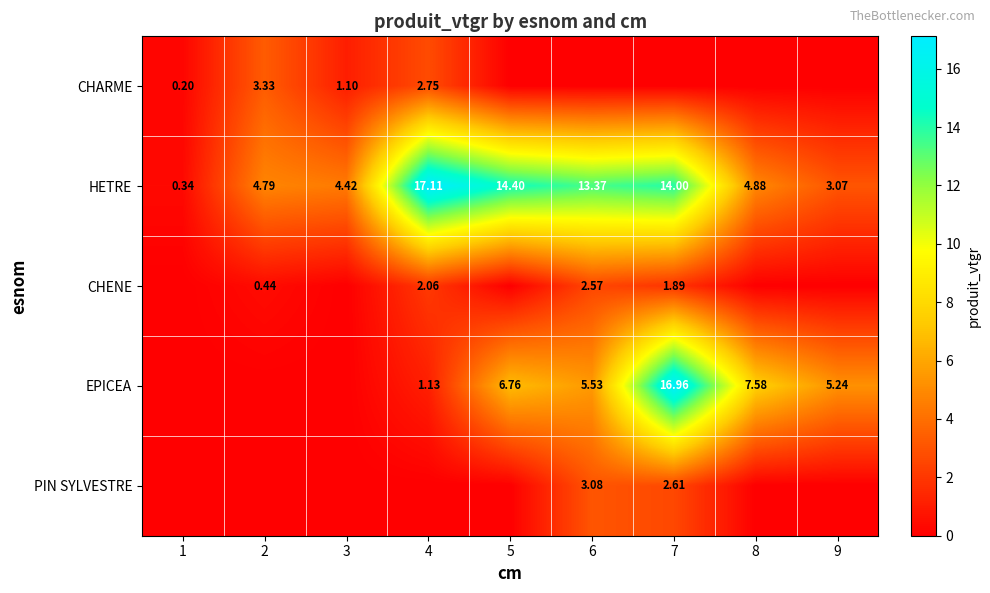

What is the difference between the highest and lowest values at 9?

5.2